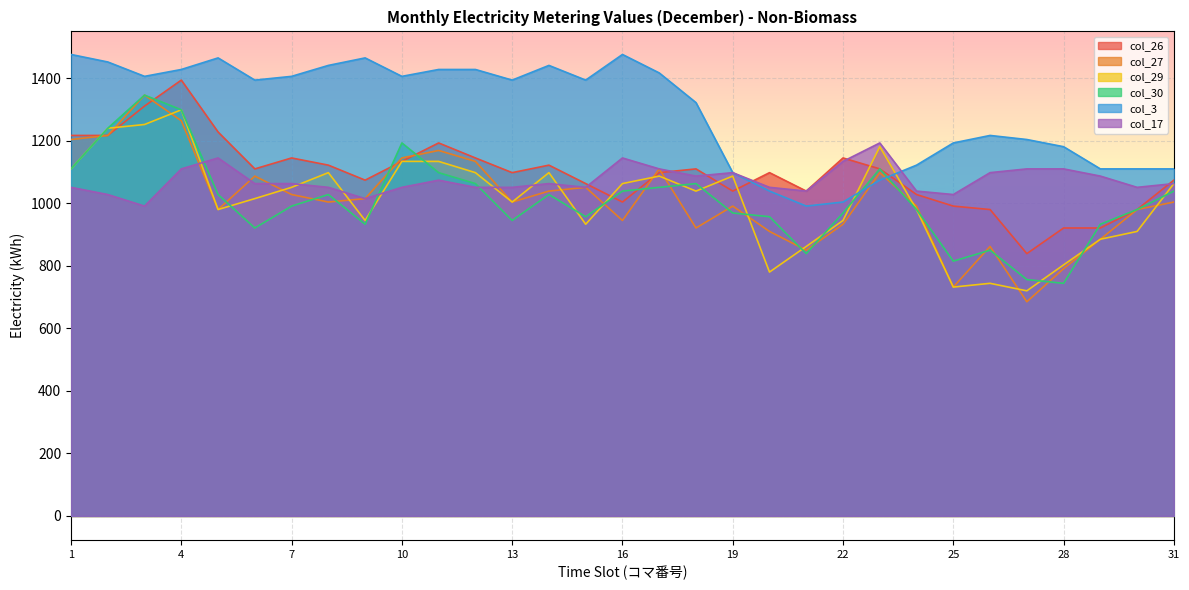

What is the value of the col_26 point at the 4th from the left?

1394